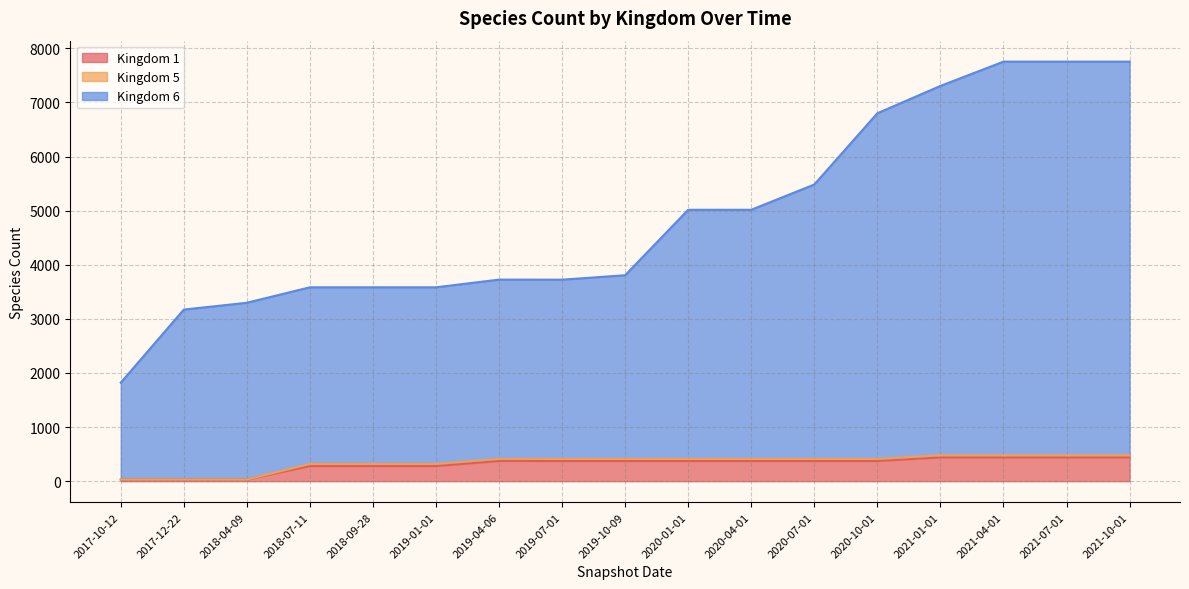

What is the label of the 4th point from the right?

2021-01-01